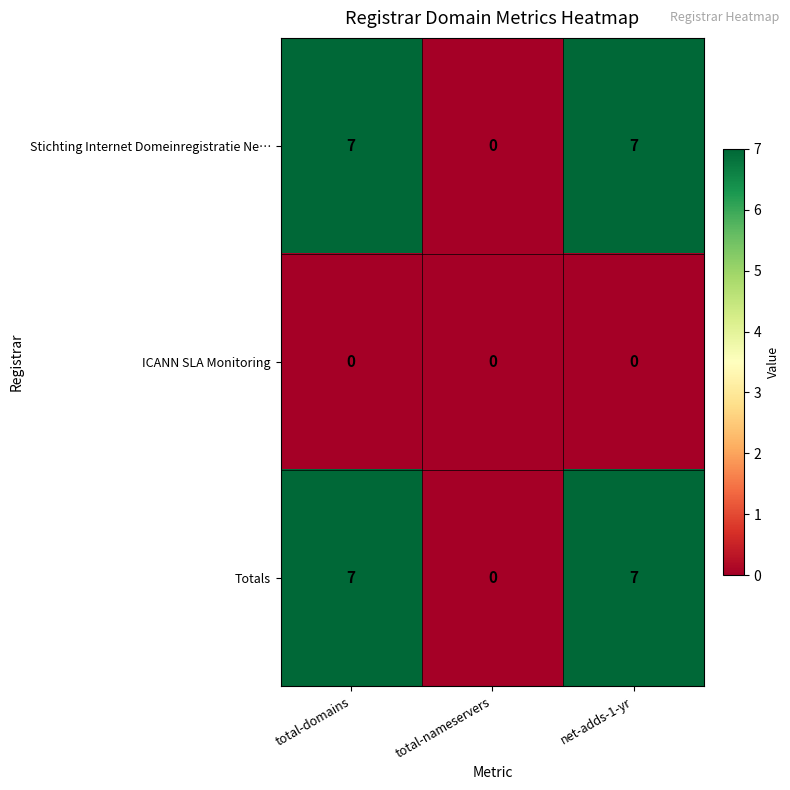

What is the greatest value displayed?

7